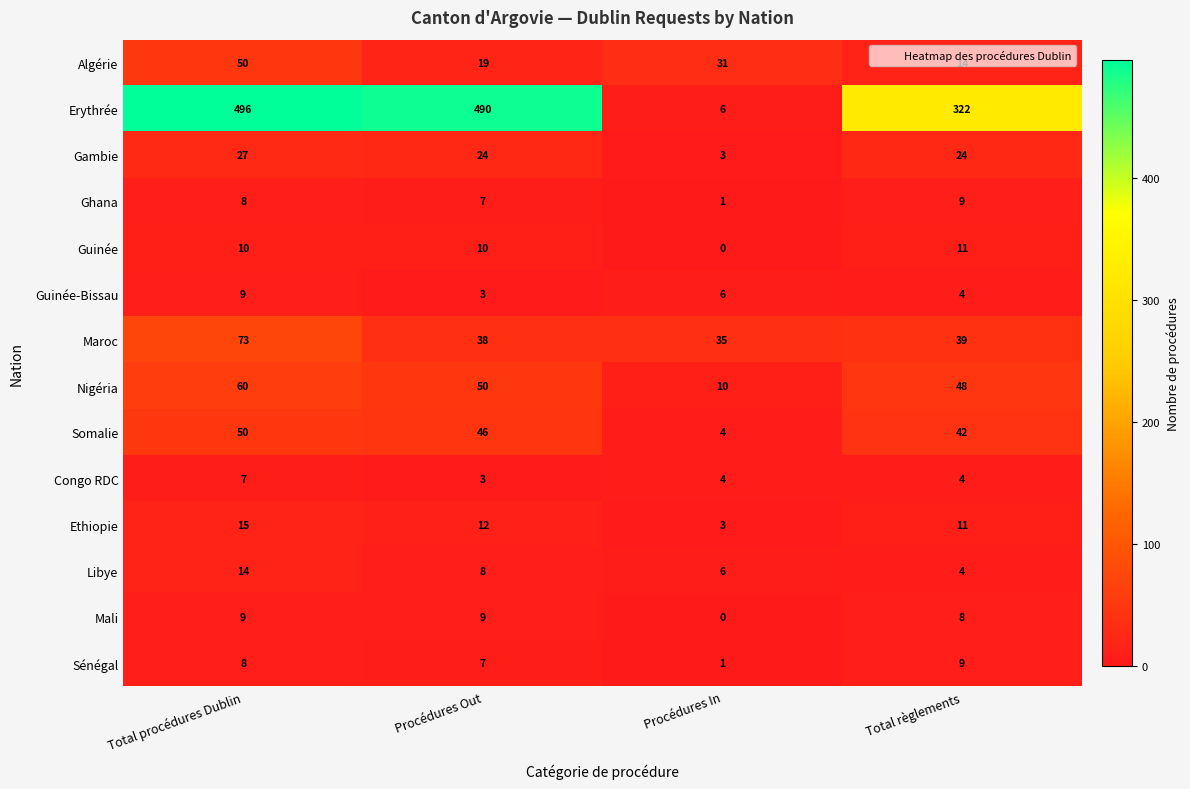

Which category has the lowest value across all series?

Procédures In